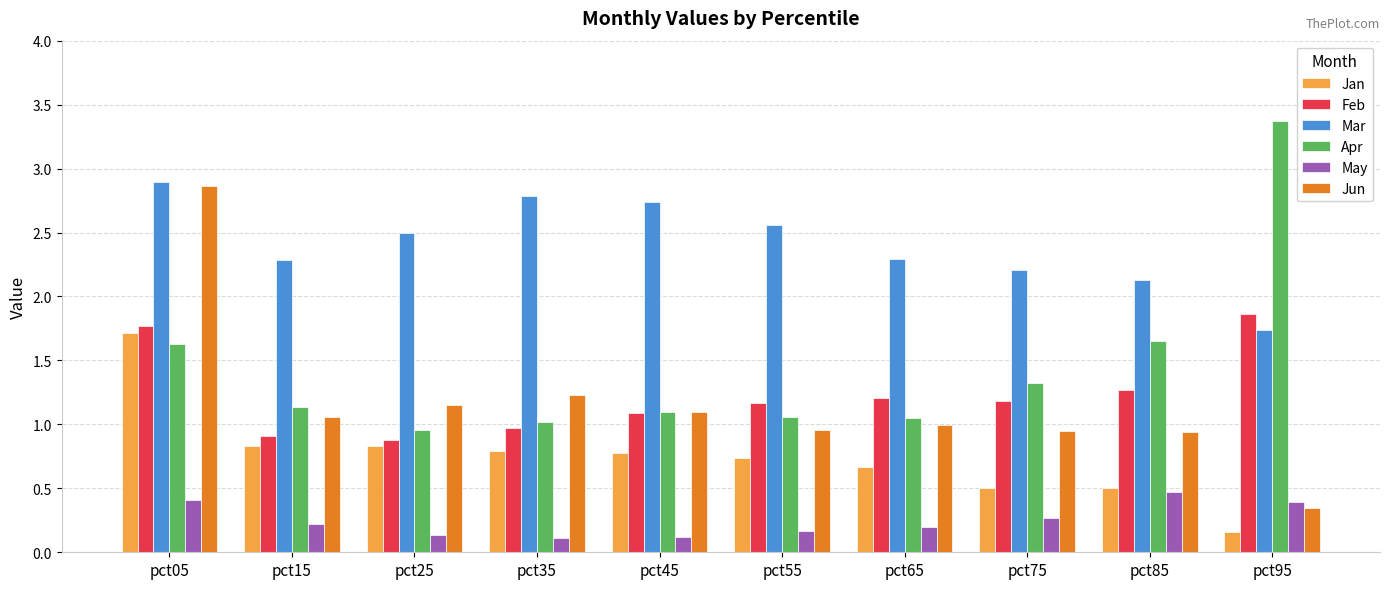

How many values in the Feb series are below 1?

3